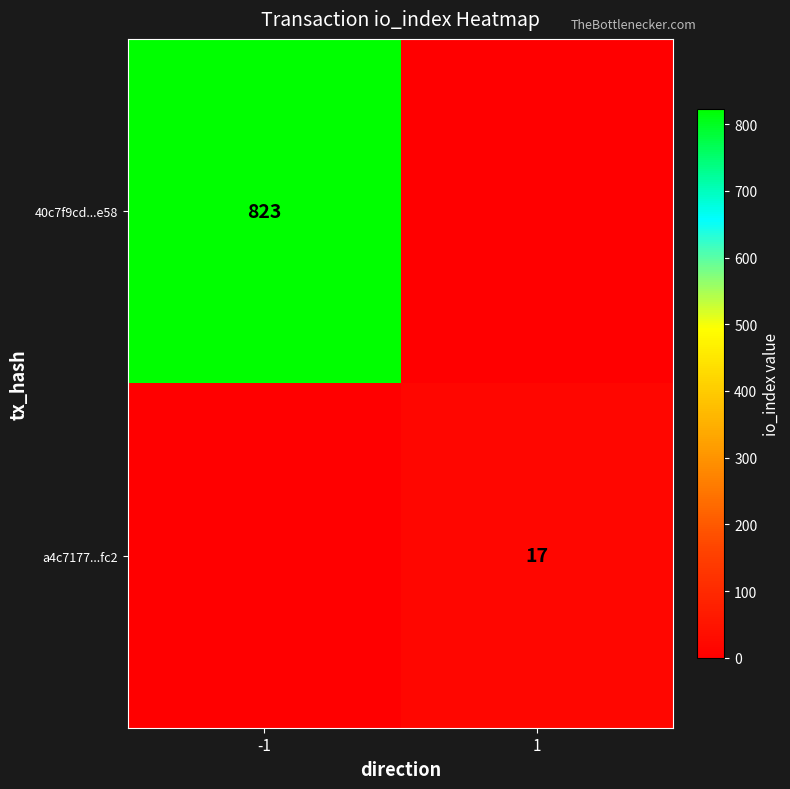

The a4c7177...fc2 series shows 17 at 1. True or false?

True